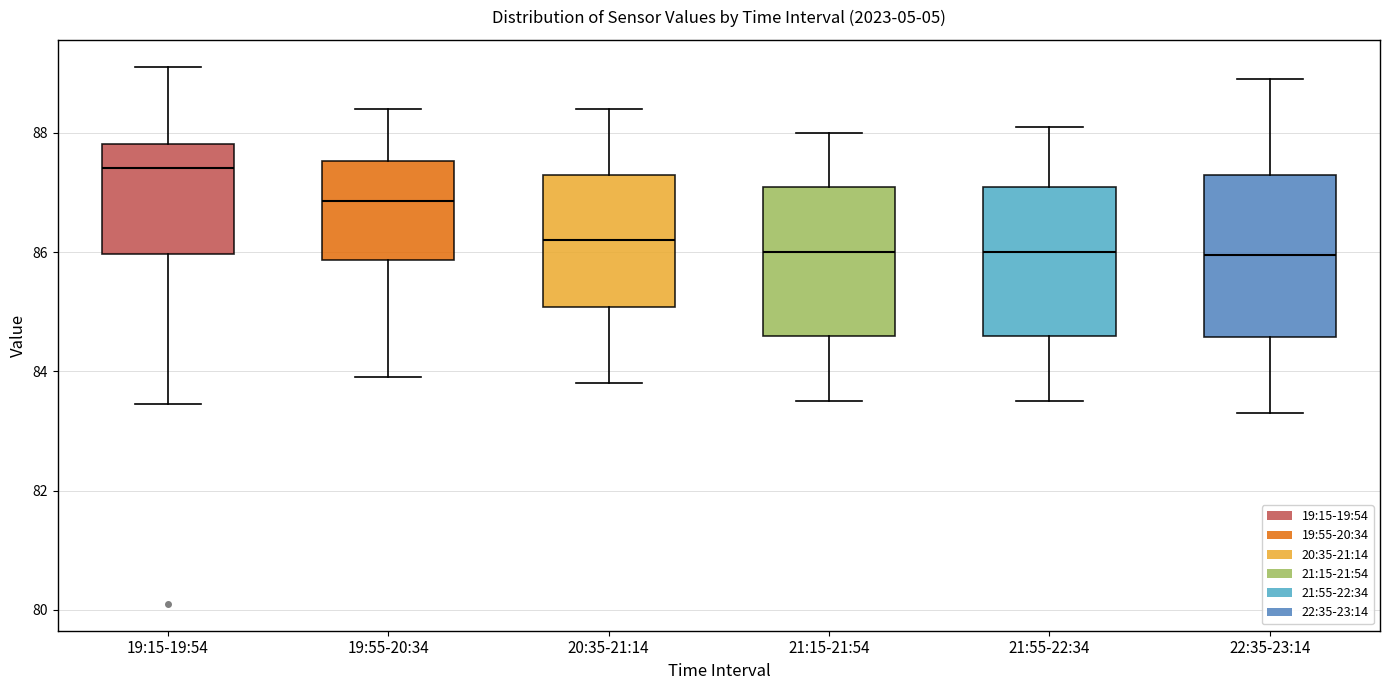

Reading left to right, read every box against the y-axis: the position of its median line, the range the box covers, and the ends of its whiskers. The values are not printed on the chart, so give them approximately, as read against the axis.

19:15-19:54: median 87.4, box 86.0 to 87.8, whiskers 83.4 to 89.2
19:55-20:34: median 86.8, box 85.8 to 87.6, whiskers 84.0 to 88.4
20:35-21:14: median 86.2, box 85.0 to 87.4, whiskers 83.8 to 88.4
21:15-21:54: median 86.0, box 84.6 to 87.2, whiskers 83.6 to 88.0
21:55-22:34: median 86.0, box 84.6 to 87.2, whiskers 83.6 to 88.2
22:35-23:14: median 86.0, box 84.6 to 87.4, whiskers 83.4 to 89.0